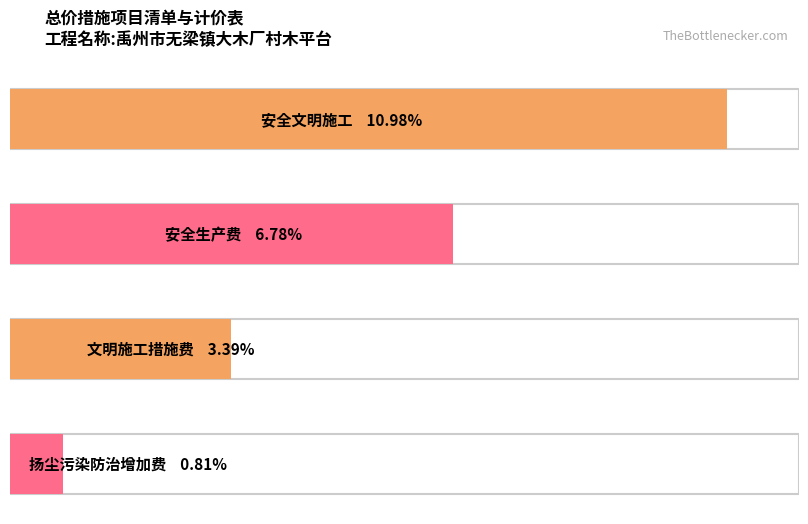

Count the number of values greater than 6.

2